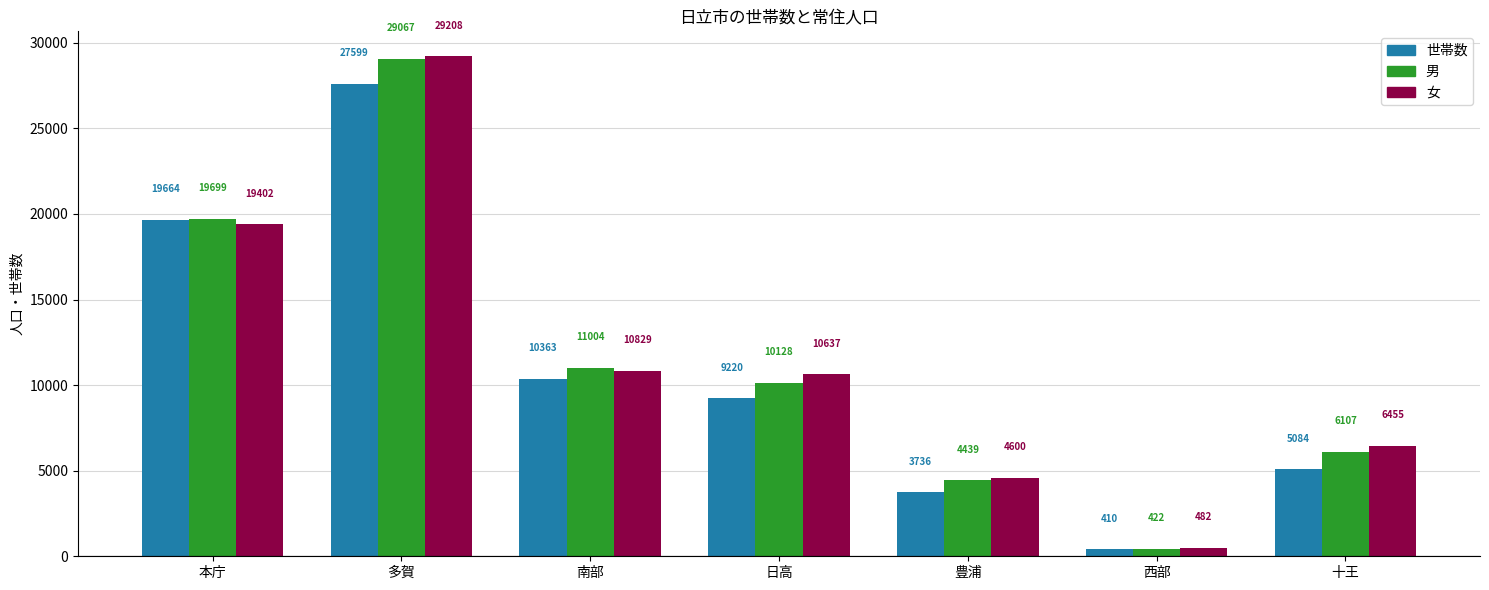

How many values in the 女 series are below 10637?

3